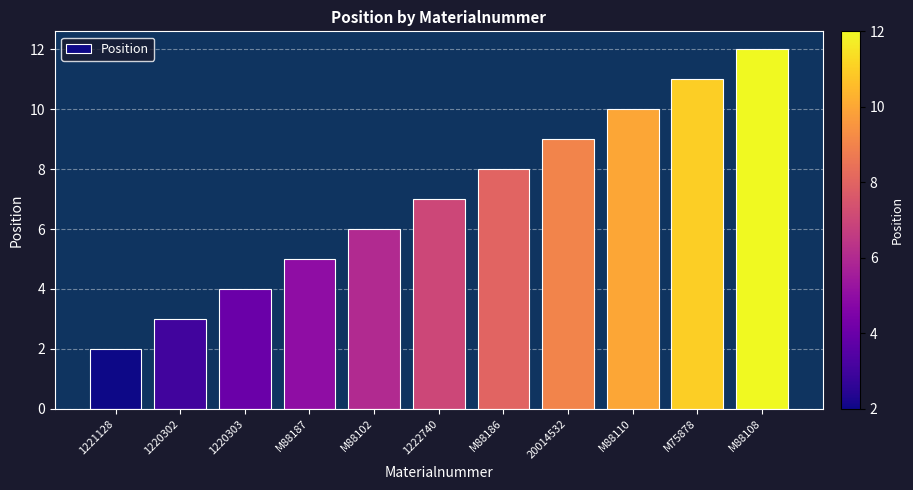

Where is the data nearest to the value 7?

1222740